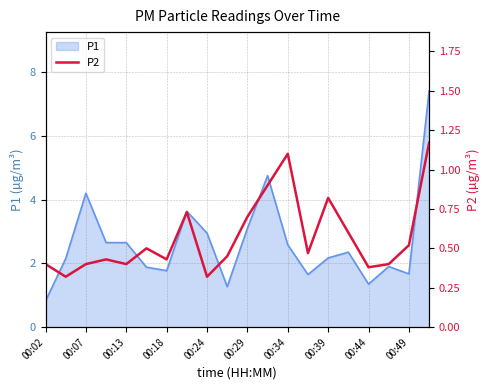

What is the minimum value shown in the chart?

0.3